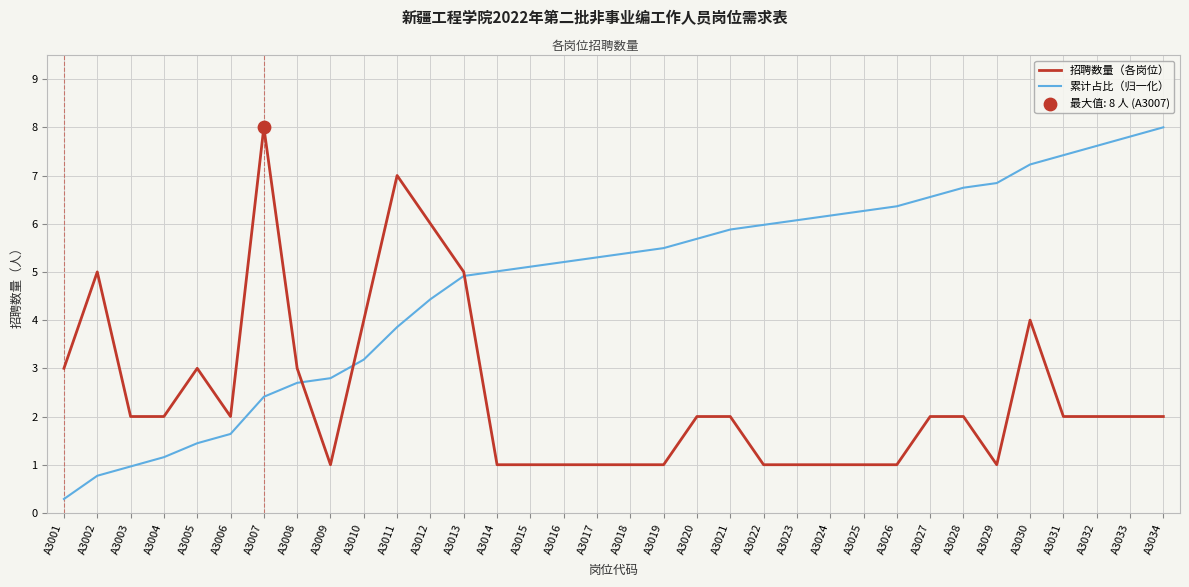

Is it true that 累计占比（归一化） equals 1.8 at A3004?

False